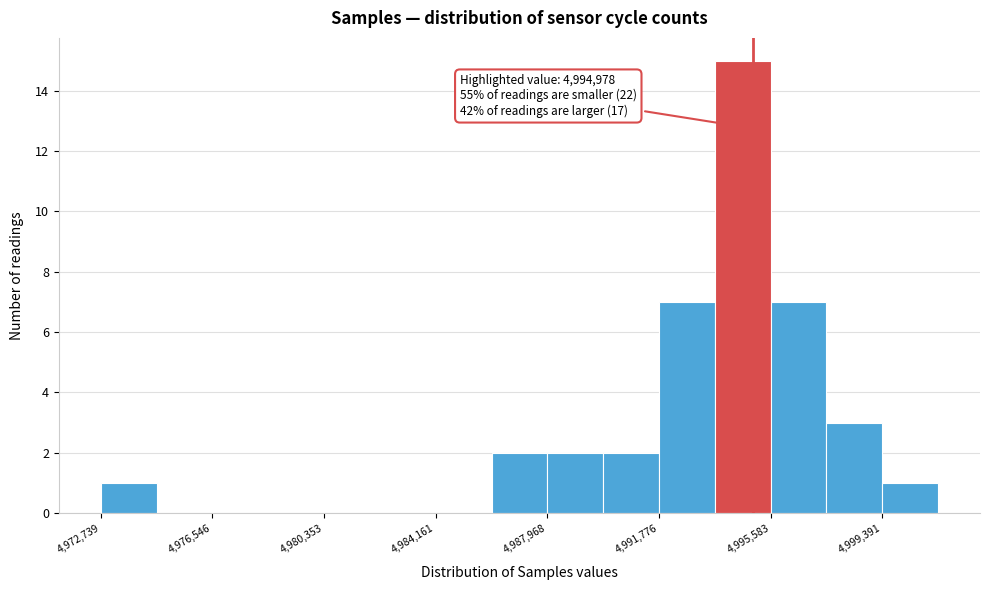

Around what value on the x-axis is the tallest bar? Give the approximate position of its centre, as read against the axis.

4994500